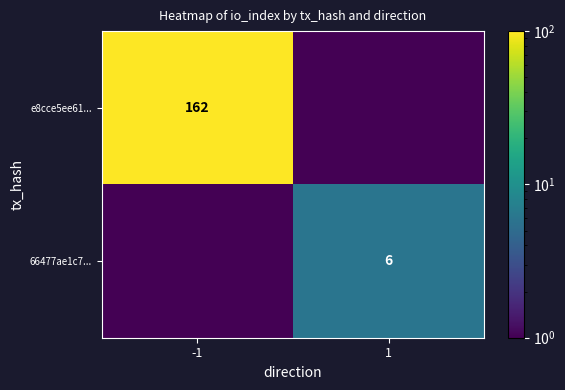

The 66477ae1c7... series shows 6.0 at 1. True or false?

True